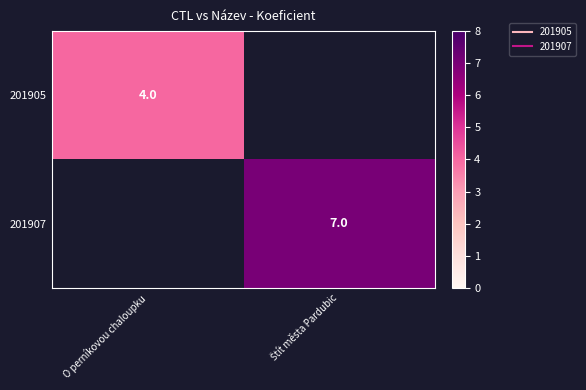

Which label corresponds to the smallest value in the chart?

O perníkovou chaloupku